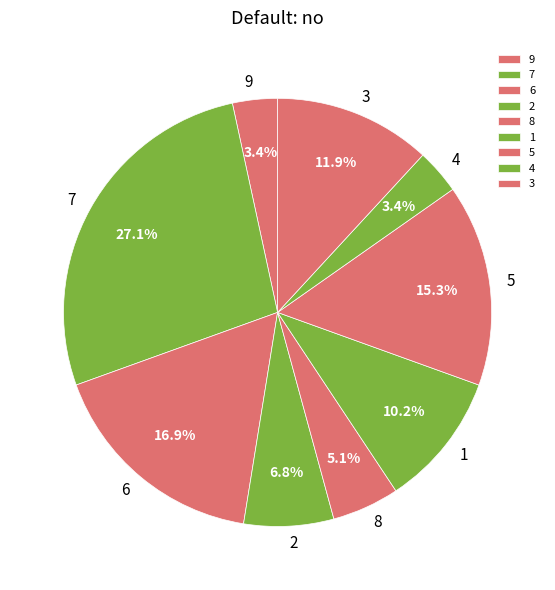

What percentage is NOT represented by 3?

88.1%